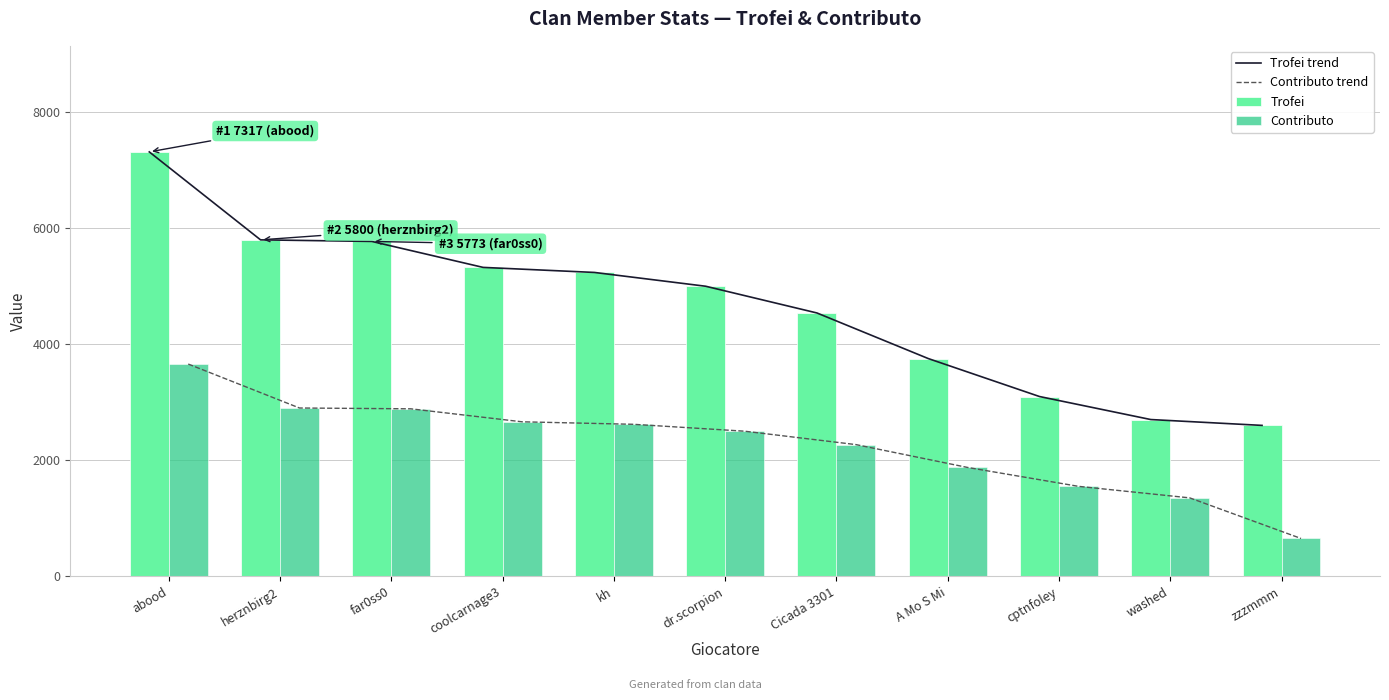

Reading left to right, transcribe all the data shown in this chart.

Trofei trend: 7317	5800	5773	5325	5238	5000	4539	3753	3098	2701	2600
Contributo trend: 3658	2900	2886	2662	2619	2500	2269	1876	1549	1350	650
Trofei: 7317	5800	5773	5325	5238	5000	4539	3753	3098	2701	2600
Contributo: 3658	2900	2886	2662	2619	2500	2269	1876	1549	1350	650